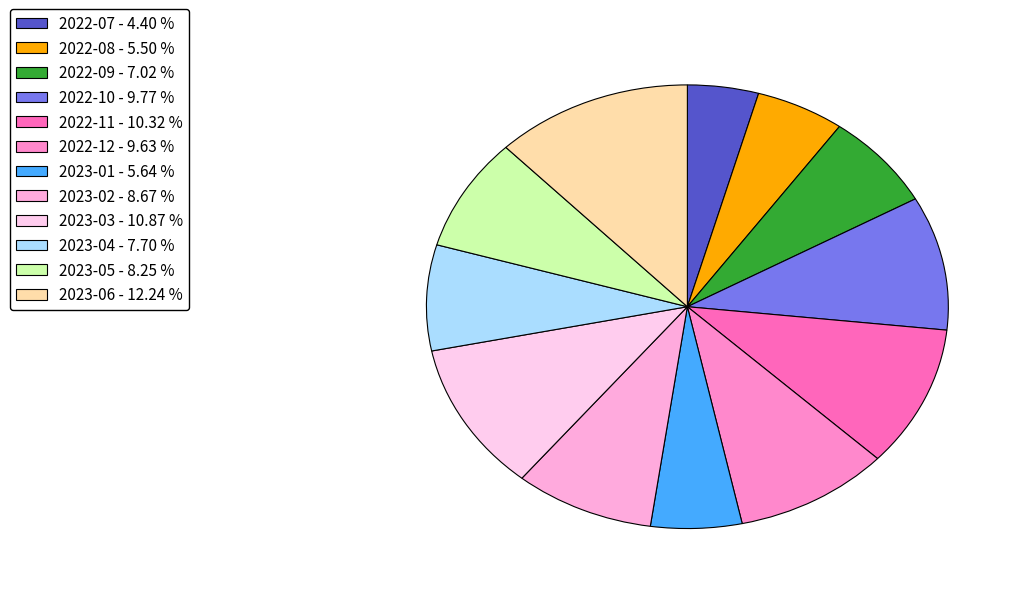

True or false: 2023-01 accounts for 16% of the total.

False